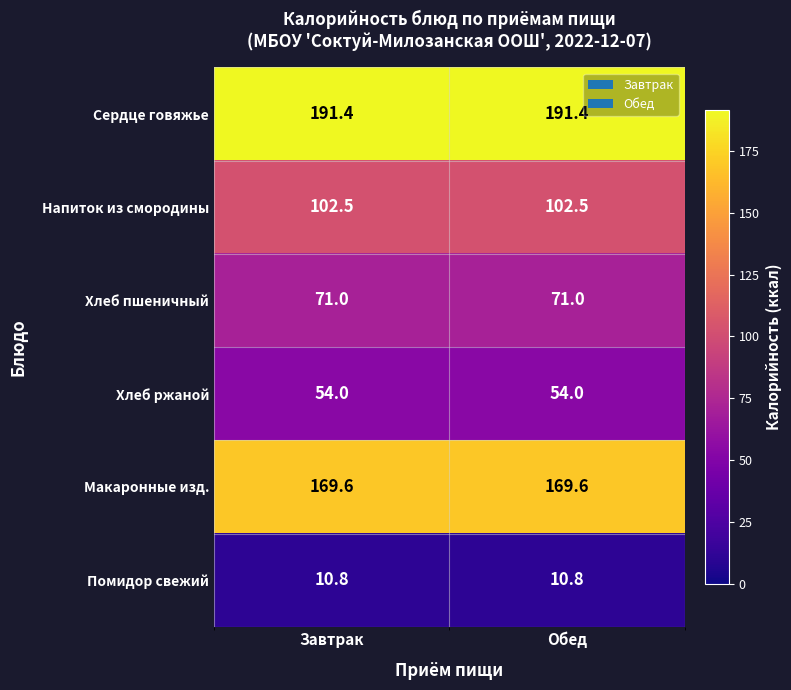

What is the approximate value of Макаронные изд. at Завтрак?

169.6